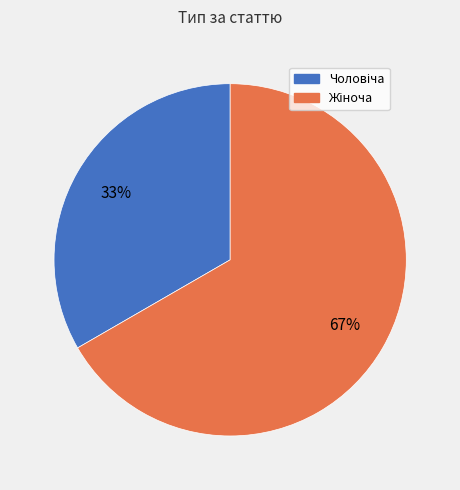

To the nearest percent, what is the average slice percentage?

50%